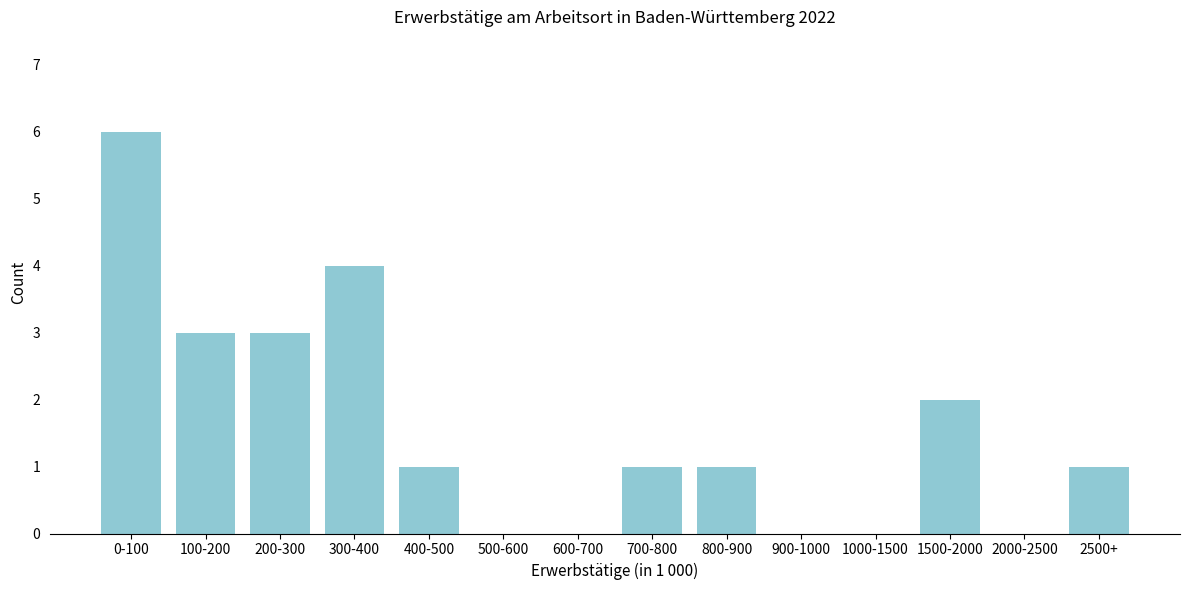

Reading right to left, list all the values displayed in this chart.

2500+=1	2000-2500=0	1500-2000=2	1000-1500=0	900-1000=0	800-900=1	700-800=1	600-700=0	500-600=0	400-500=1	300-400=4	200-300=3	100-200=3	0-100=6